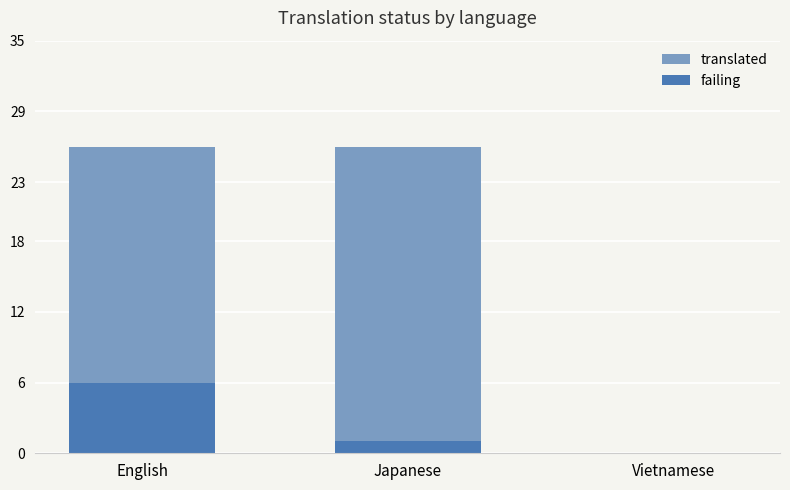

The translated series shows -14 at Vietnamese. True or false?

False